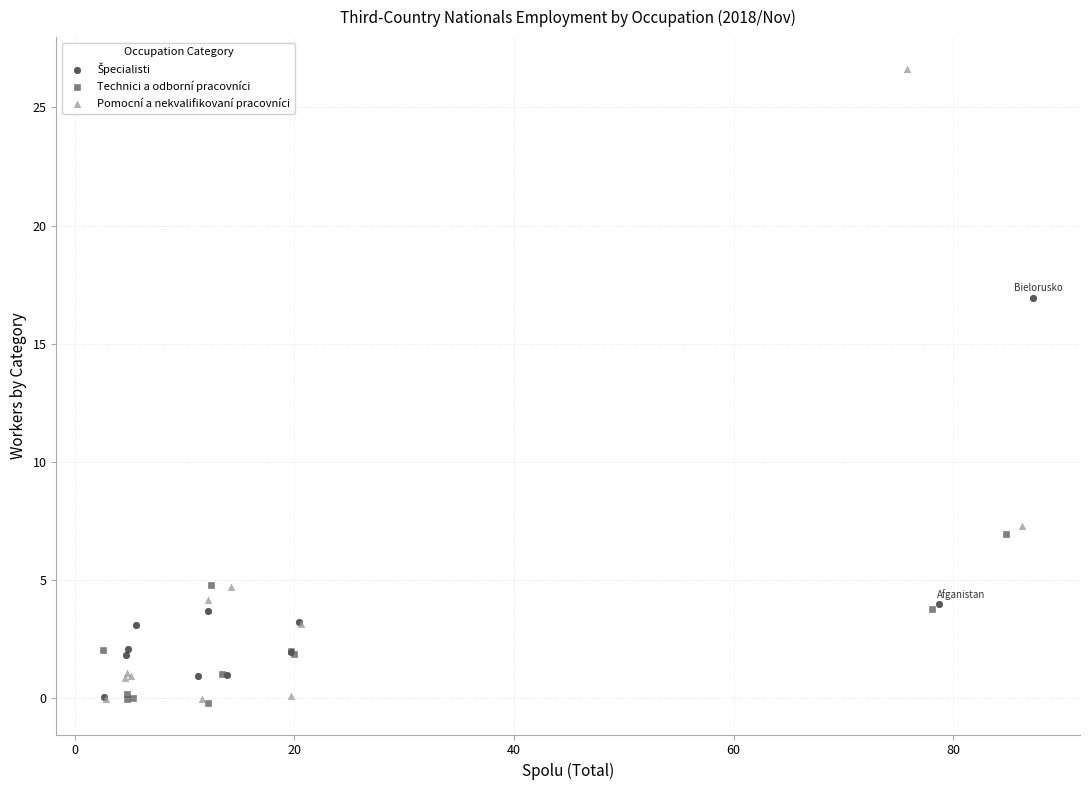

Which series has the largest Y range (max minus min)?

Pomocní a nekvalifikovaní pracovníci